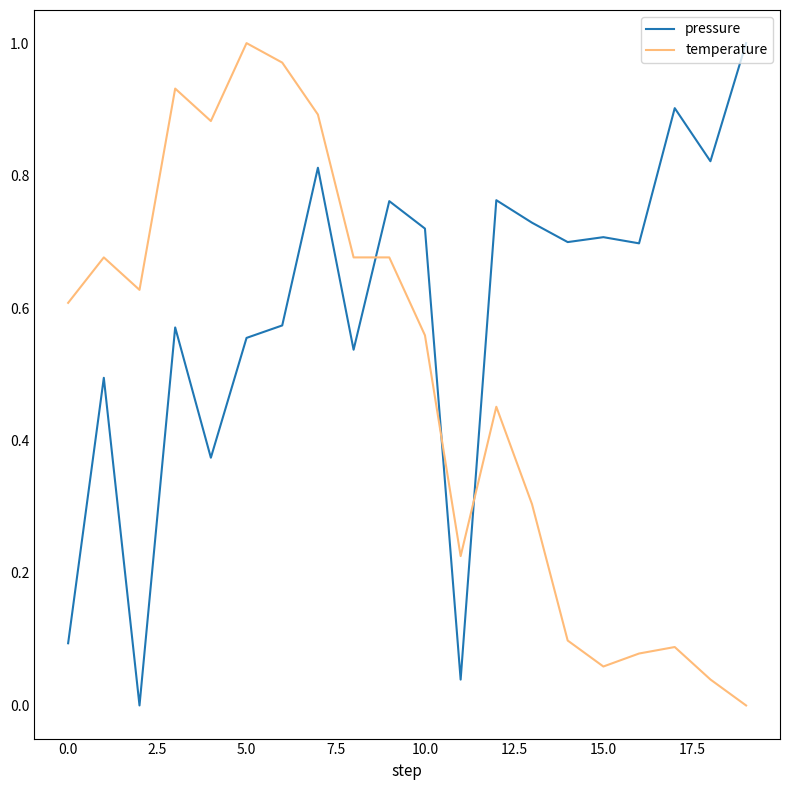

Which series has the largest total across all categories?

pressure